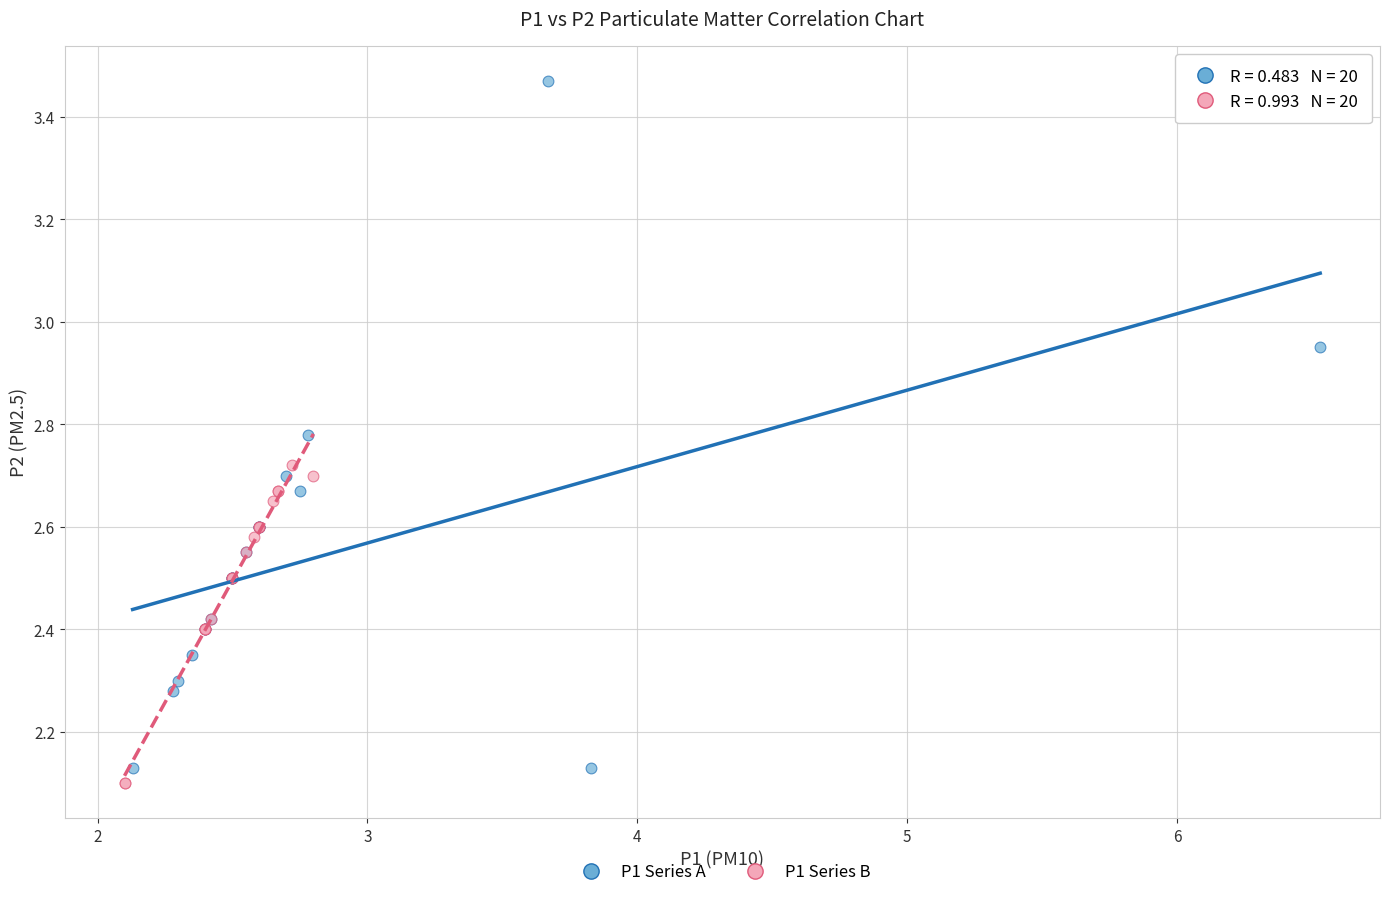

Which series reaches the maximum Y coordinate?

P1 Series A